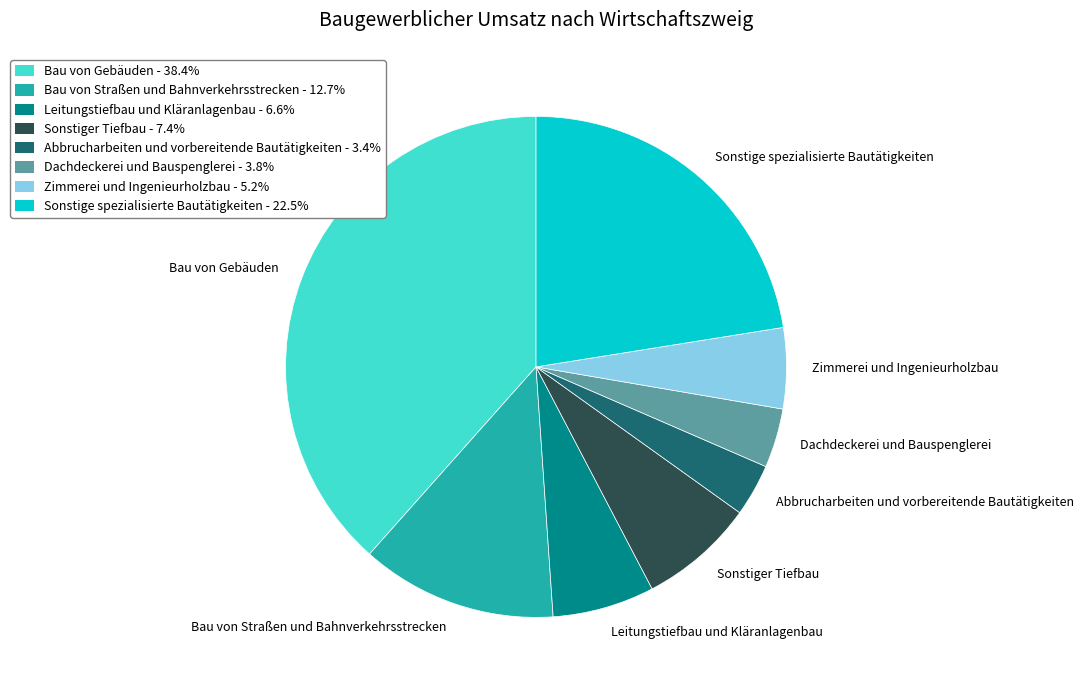

Which slice is the largest?

Bau von Gebäuden